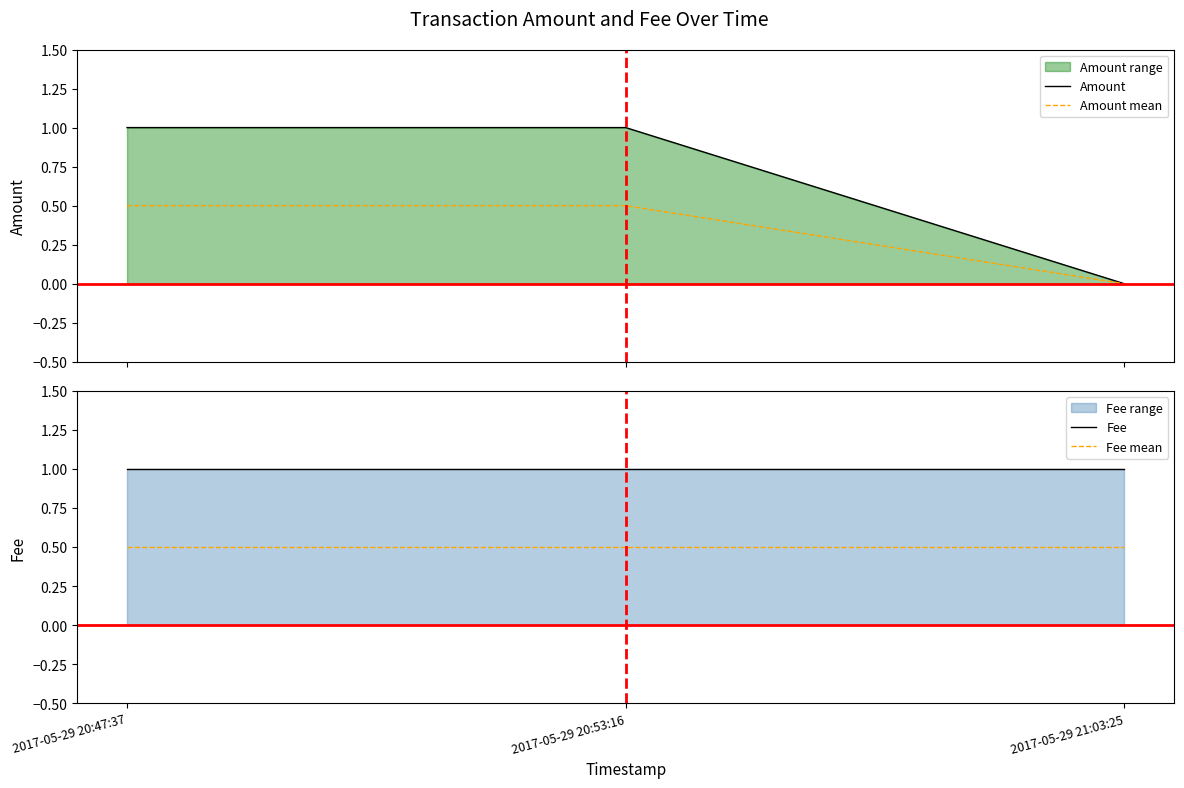

What is the total value across all series at 2017-05-29 21:03:25?

1.5